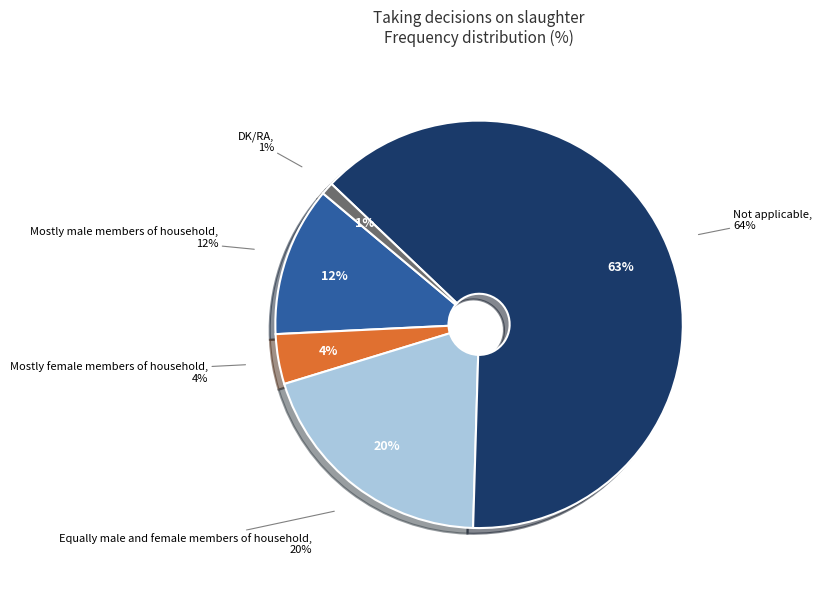

What is the change in value from Mostly male members of household to Not applicable?

+52